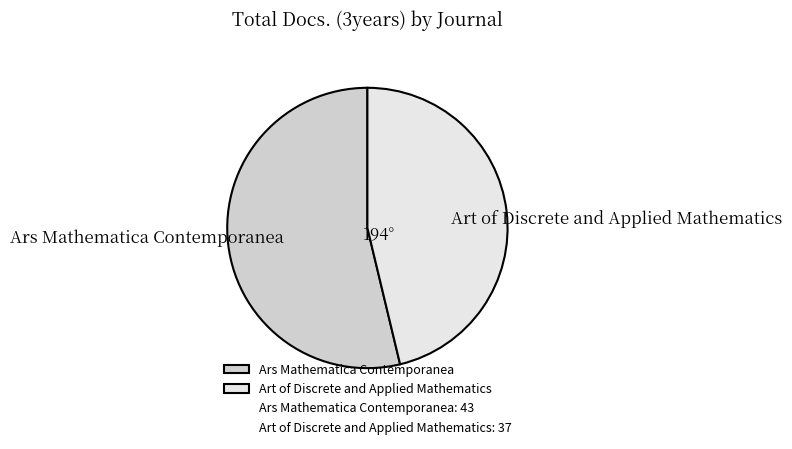

Which slice is the smallest?

Art of Discrete and Applied Mathematics